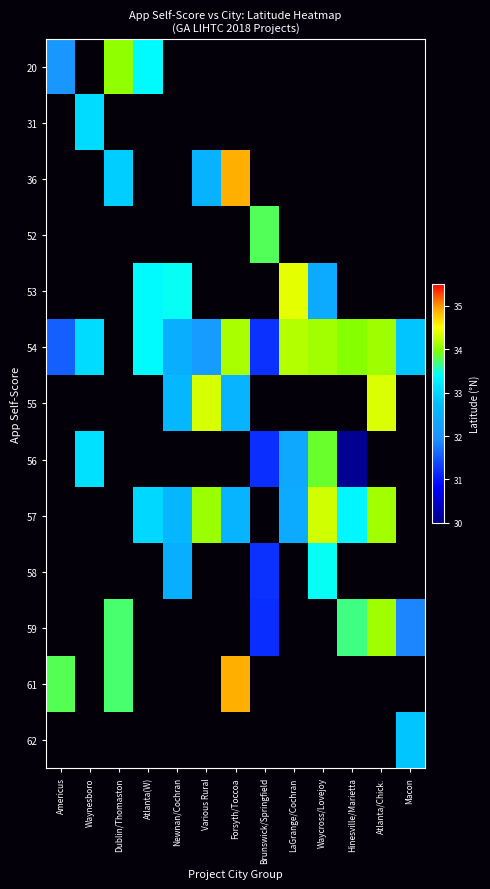

Which label corresponds to the largest value in the chart?

Forsyth/Toccoa